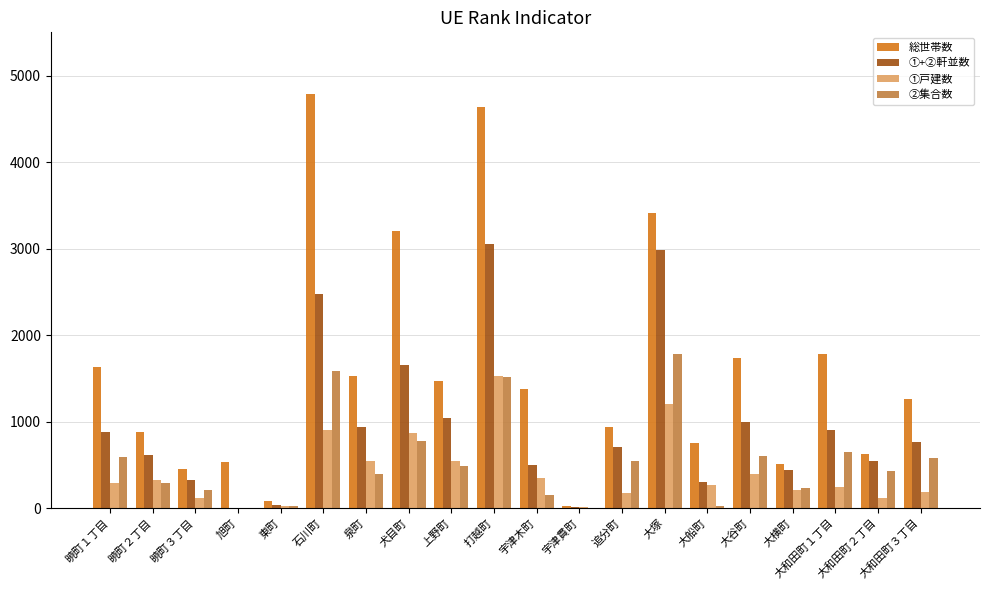

At which label does 総世帯数 first exceed 1379?

暁町１丁目